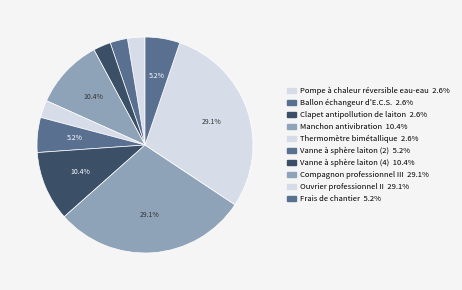

Approximately how many times larger is the value at Compagnon professionnel III compared to Thermomètre bimétallique?

11.1